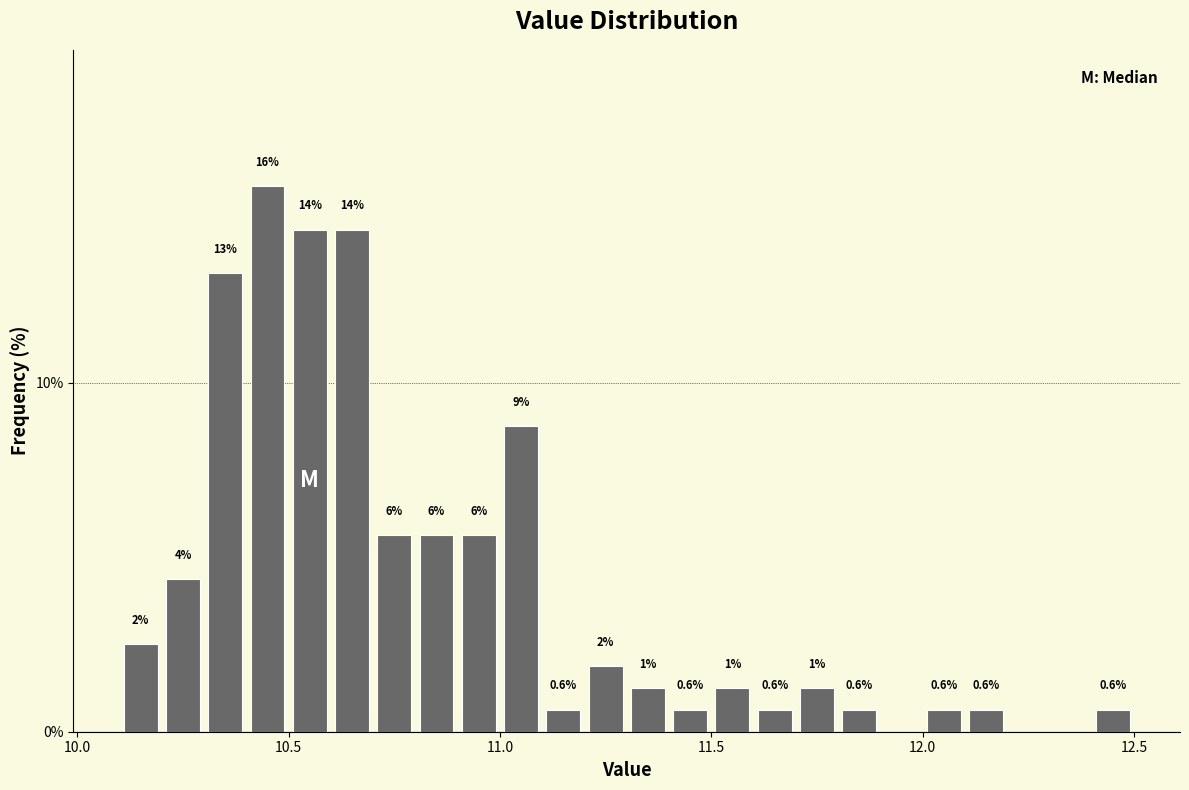

Around what value on the x-axis is the tallest bar? Give the approximate position of its centre, as read against the axis.

10.45